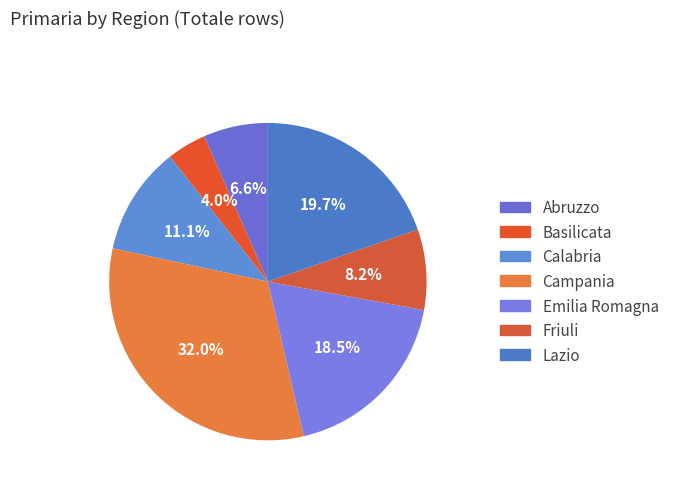

How many slices are in this pie chart?

7